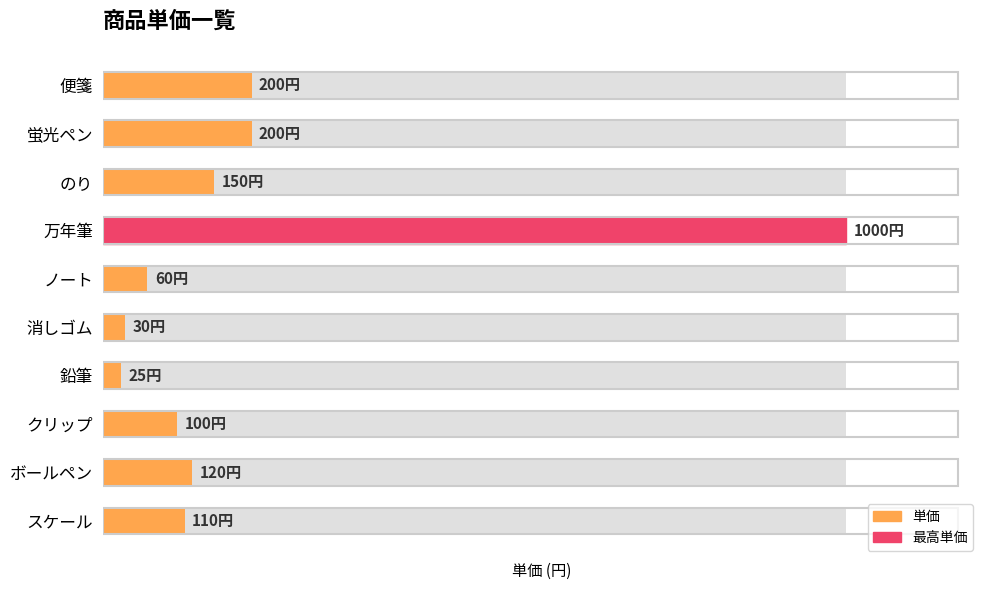

What is the sum of all values?

1995